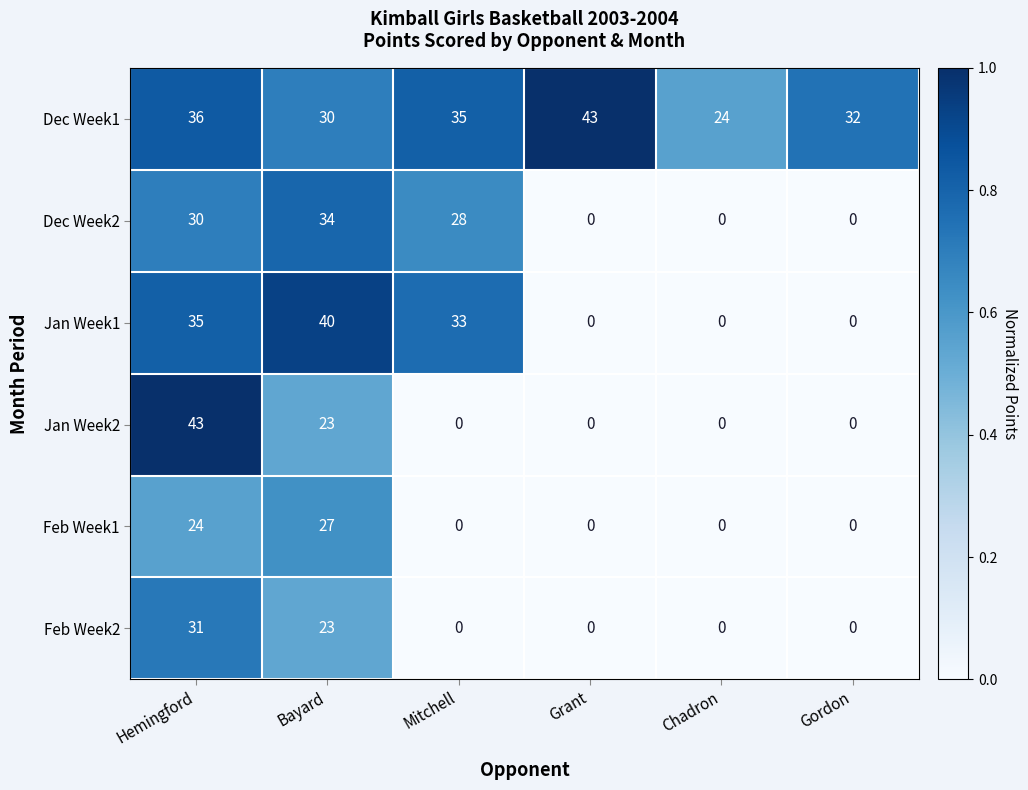

The Feb Week2 series shows 31 at Hemingford. True or false?

True